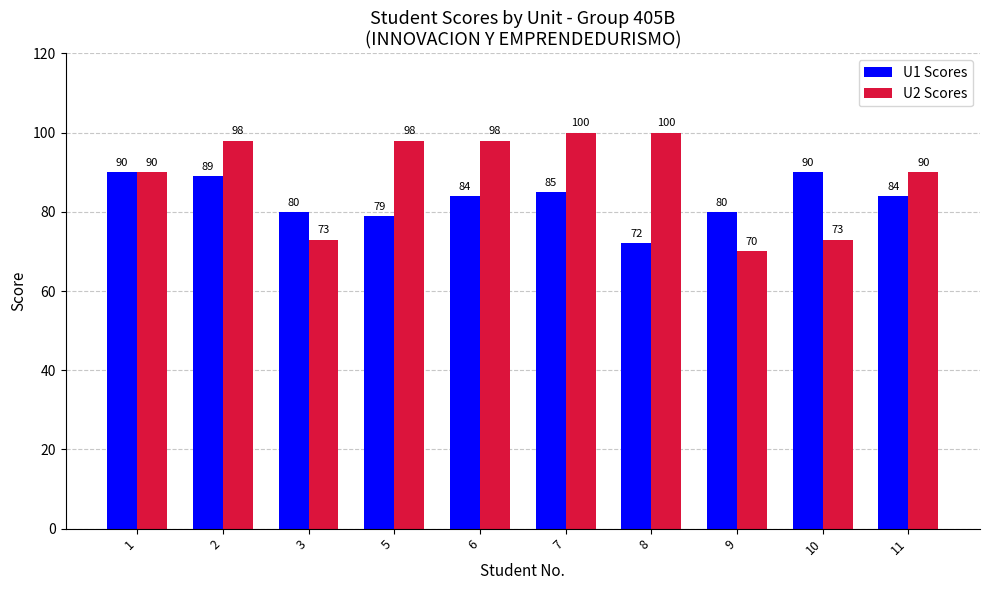

How many distinct data groups are displayed?

2